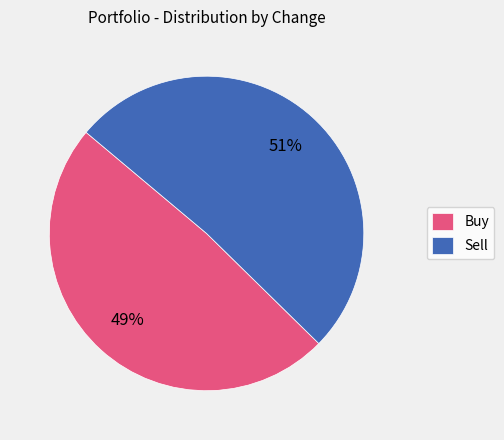

Is the sum of Buy and Sell greater than half?

Yes